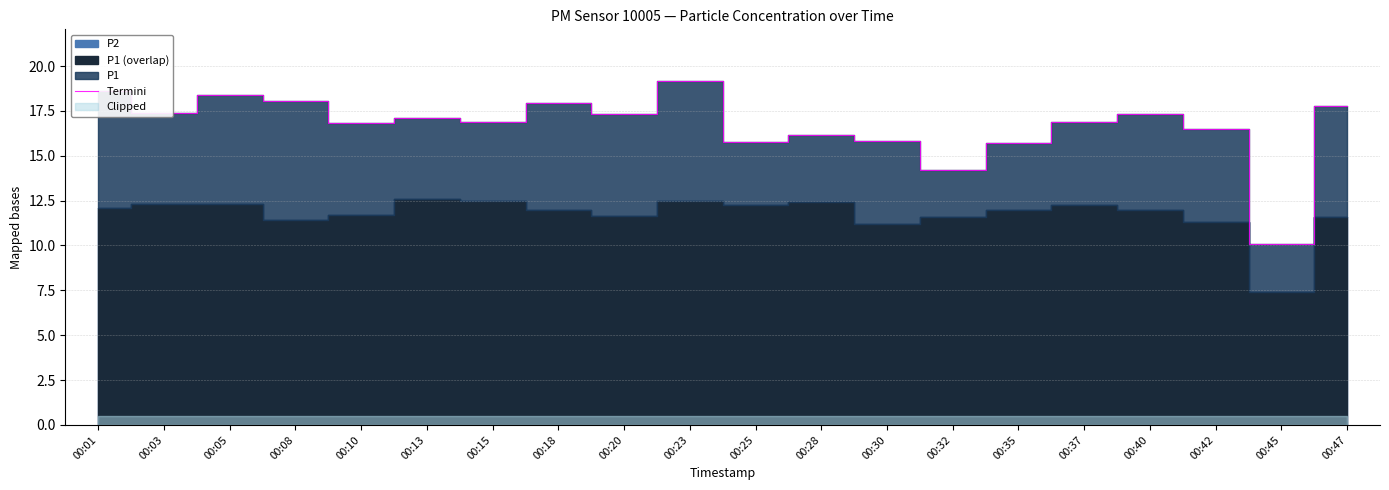

Which category has the highest value across all series?

00:23